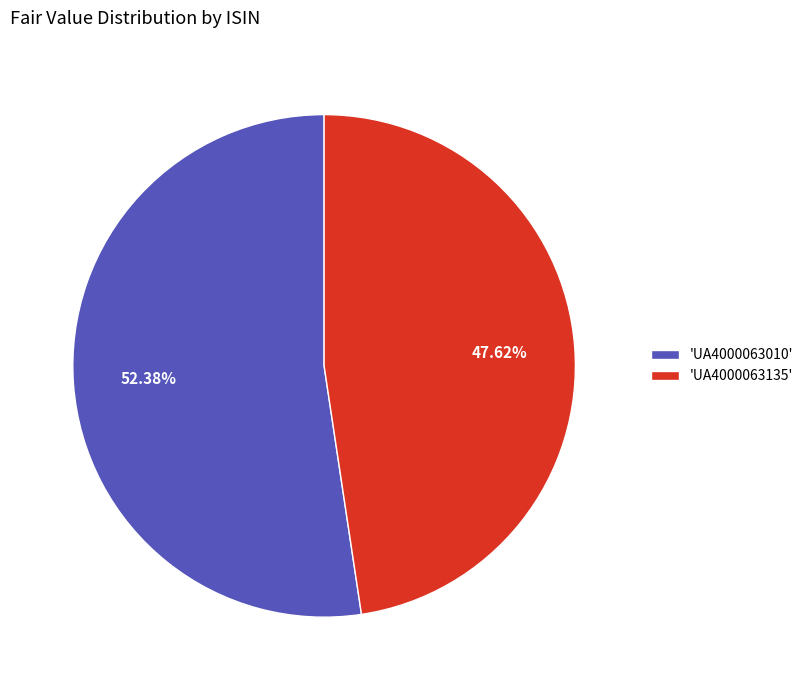

Rank the categories by value from highest to lowest.

'UA4000063010', 'UA4000063135'